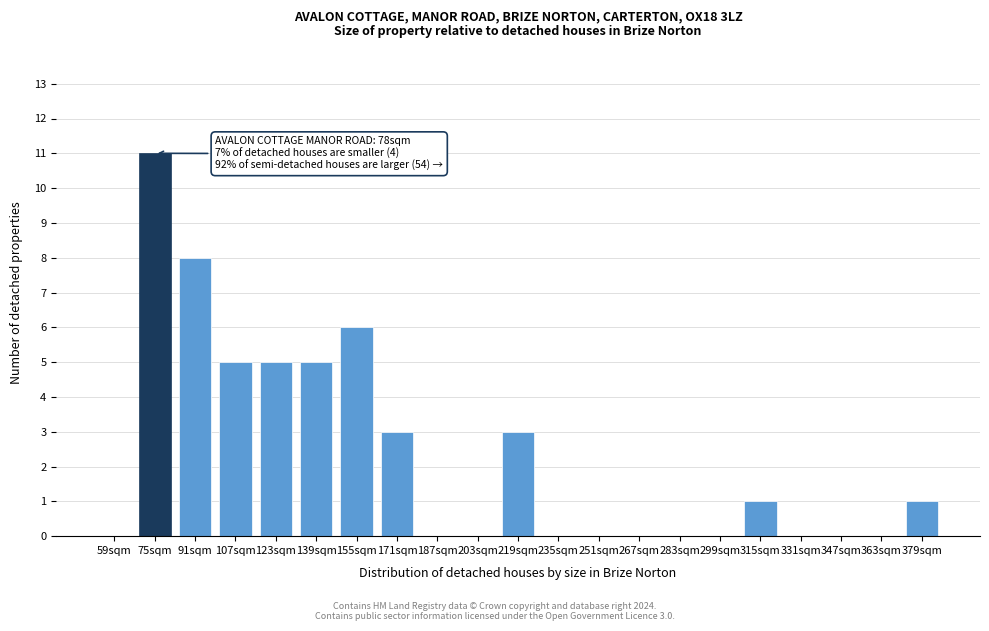

Reading right to left, list all the values displayed in this chart.

379sqm=1	363sqm=0	347sqm=0	331sqm=0	315sqm=1	299sqm=0	283sqm=0	267sqm=0	251sqm=0	235sqm=0	219sqm=3	203sqm=0	187sqm=0	171sqm=3	155sqm=6	139sqm=5	123sqm=5	107sqm=5	91sqm=8	75sqm=11	59sqm=0